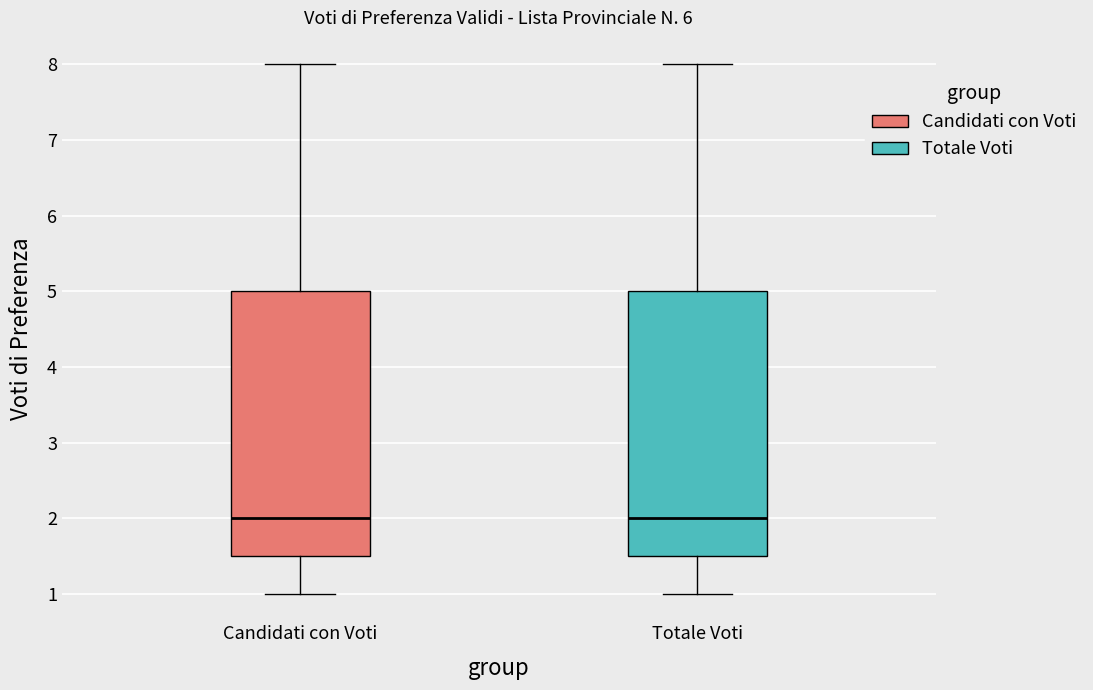

Reading left to right, transcribe this box plot: for each box, give where its median line is, the range the box spans, and where its two whiskers end, as read against the y-axis. The values are not printed on the chart, so give them approximately, as read against the axis.

Candidati con Voti: median 2.0, box 1.5 to 5.0, whiskers 1.0 to 8.0
Totale Voti: median 2.0, box 1.5 to 5.0, whiskers 1.0 to 8.0